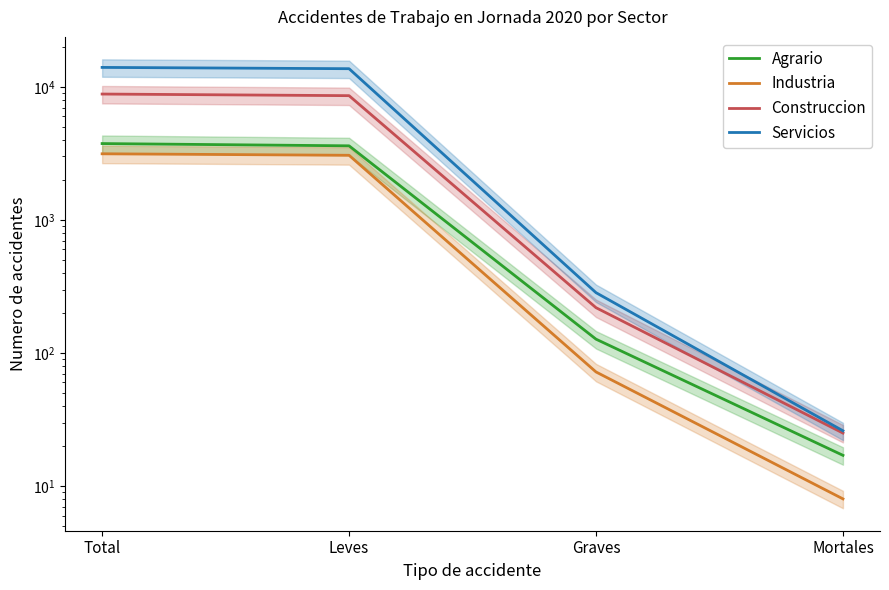

Which series changed the most between Graves and Mortales?

Servicios